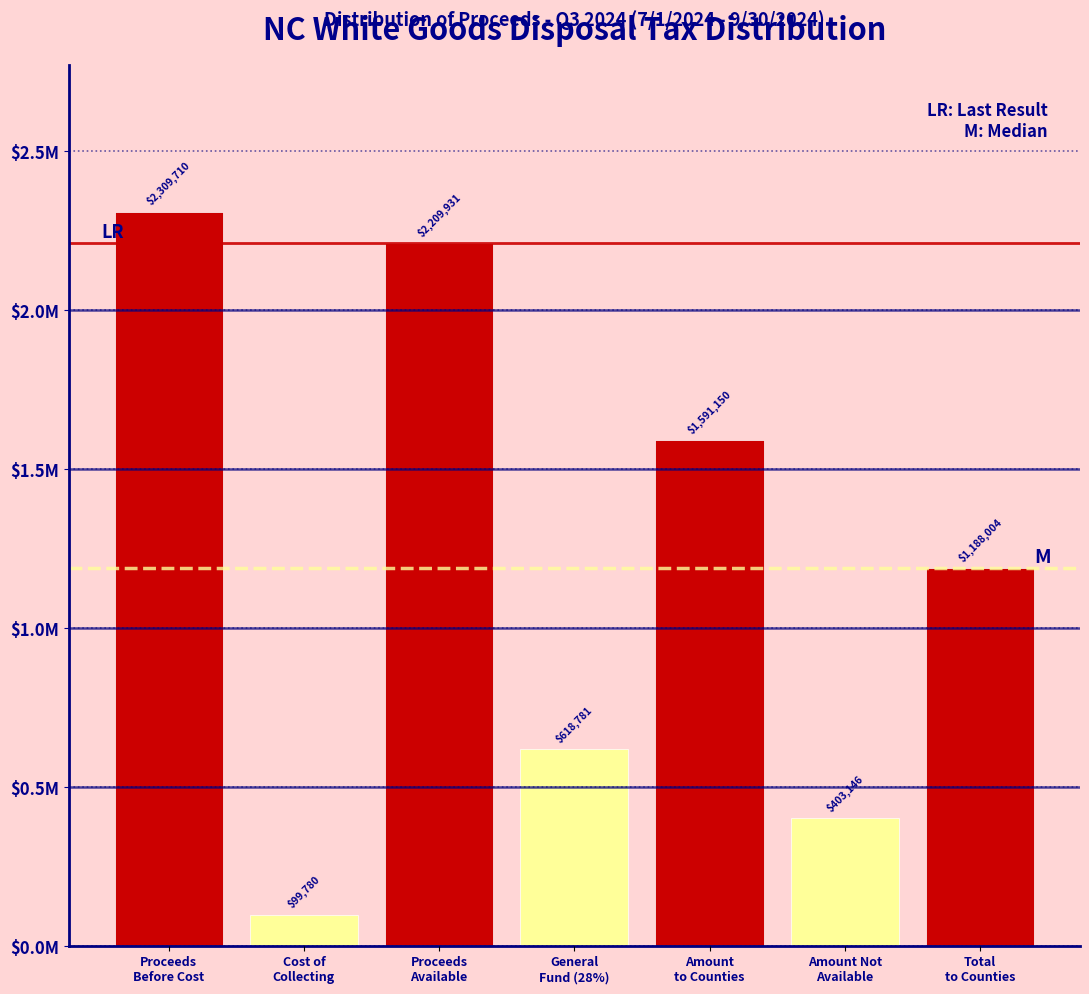

Are the bars horizontal?

No